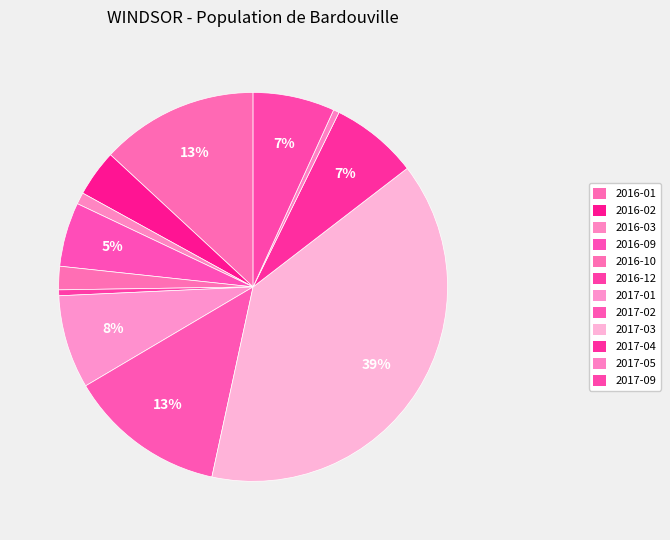

What percentage is the 2016-09 slice, to the nearest percent?

5%